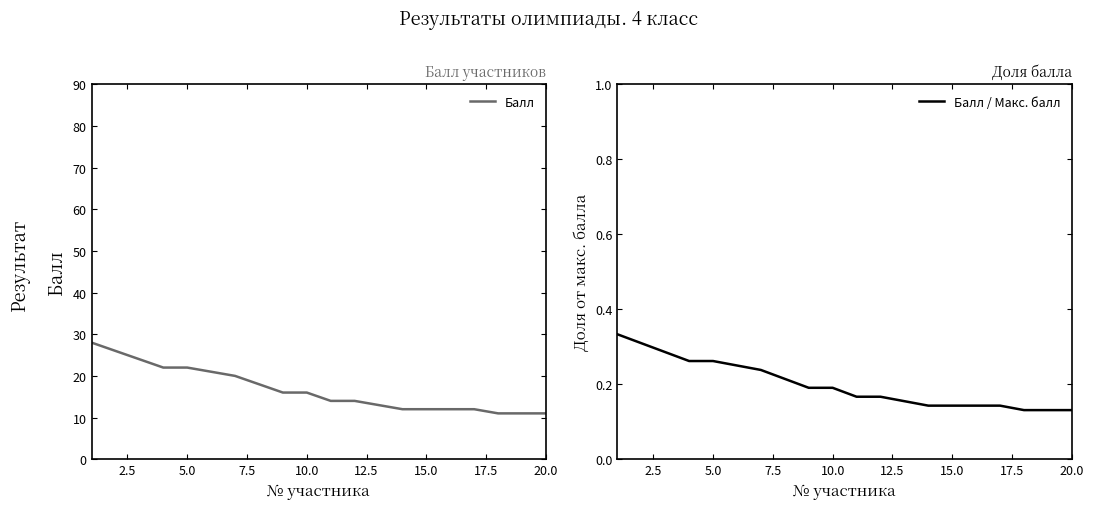

List the series in order of their peak value, lowest first.

Балл / Макс. балл, Балл